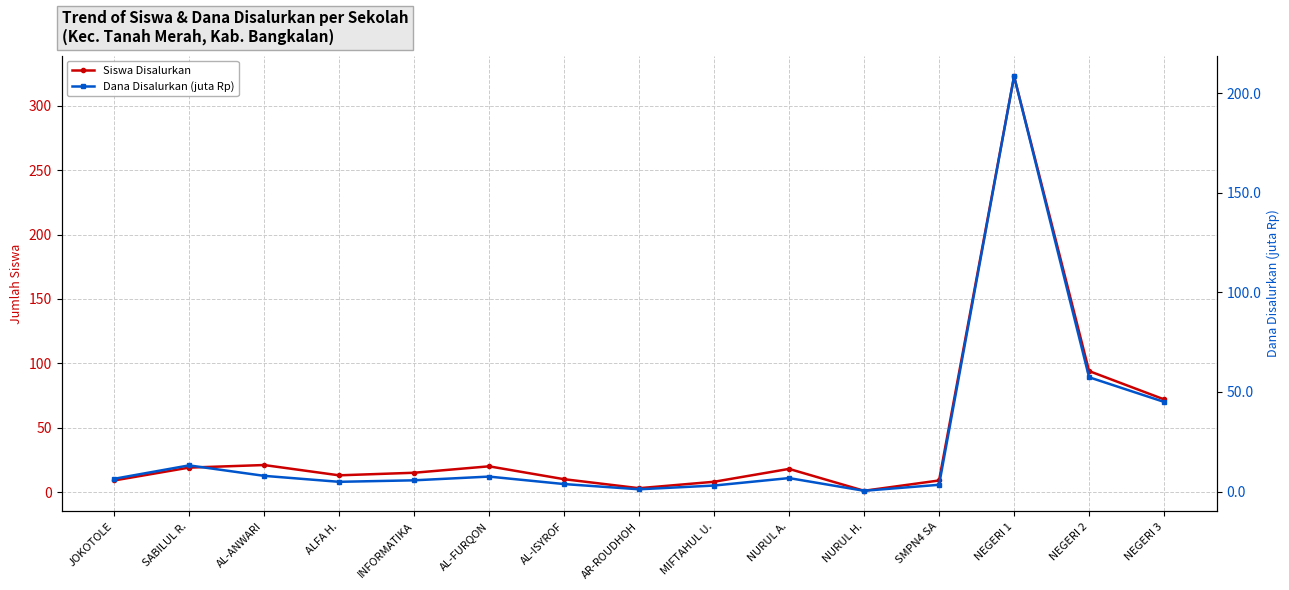

What is the difference between the maximum and minimum values in the Dana Disalurkan (juta Rp) series?

208.1